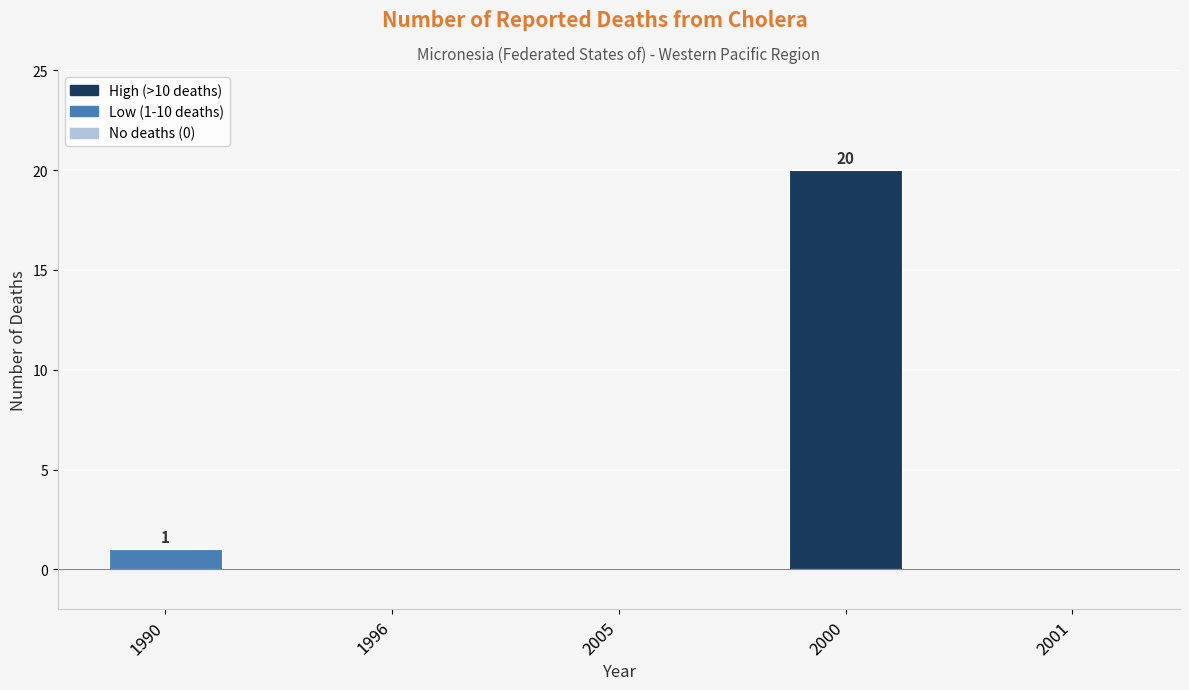

What is the sum of all values?

21